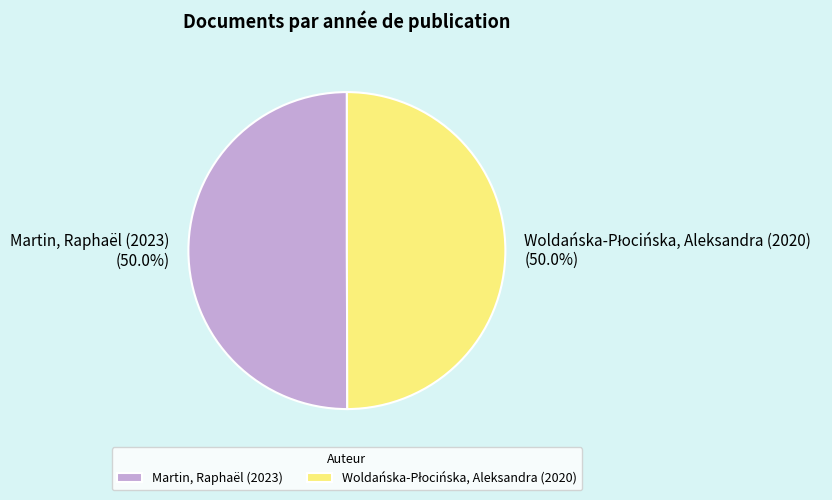

How much of the chart is everything except Martin, Raphaël (2023)?

50.0%